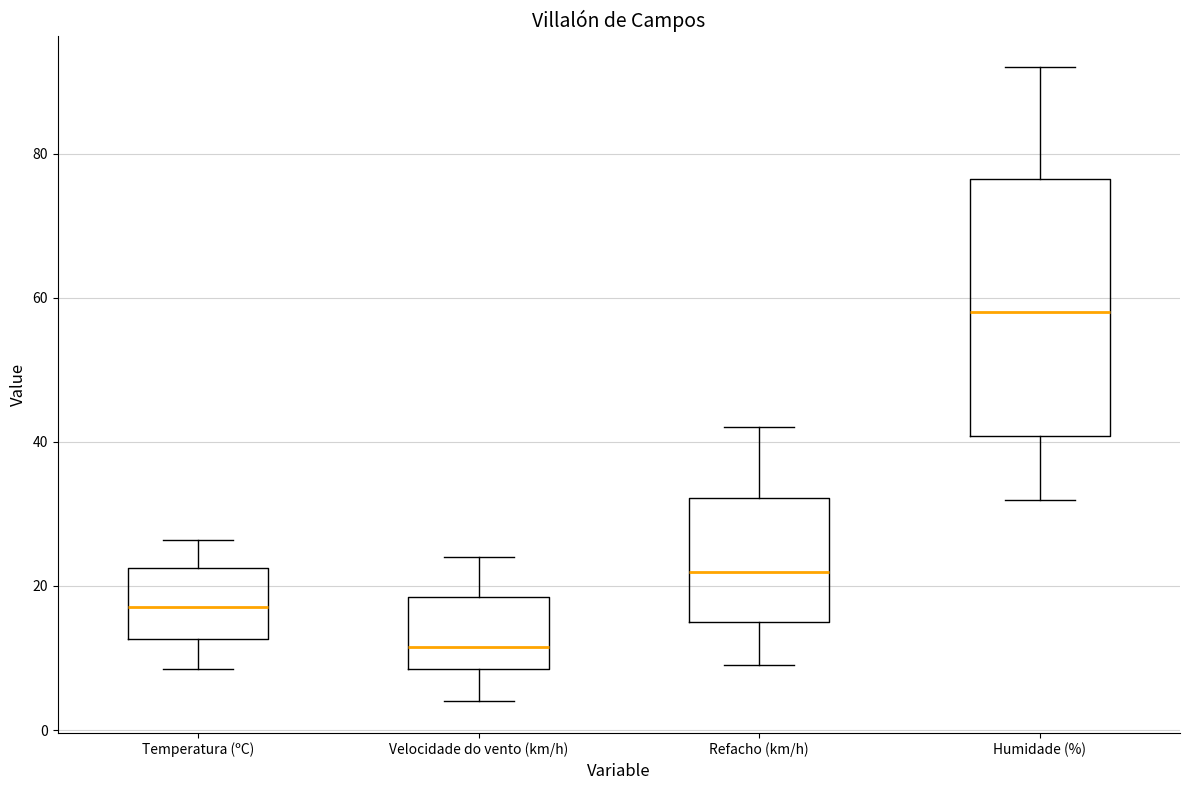

Which box has the lowest median line?

Velocidade do vento (km/h)